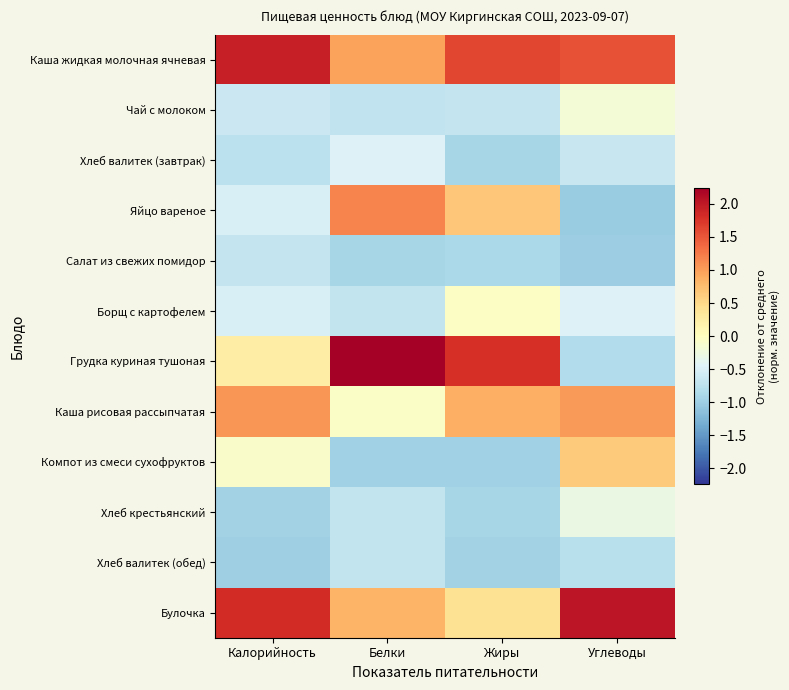

Which series has the largest total across all categories?

Каша жидкая молочная ячневая